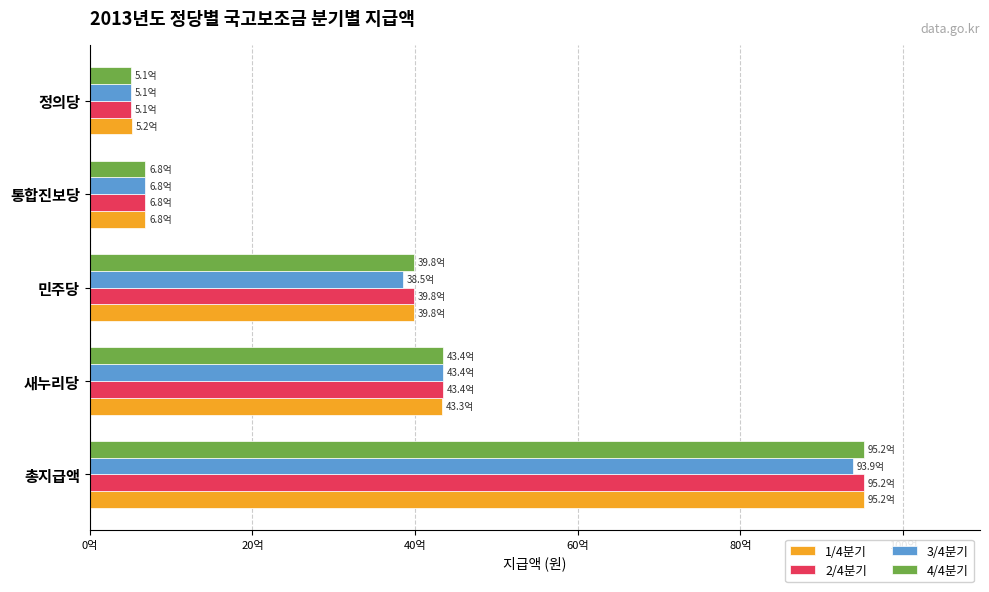

List the series in order of their peak value, lowest first.

3/4분기, 1/4분기, 2/4분기, 4/4분기